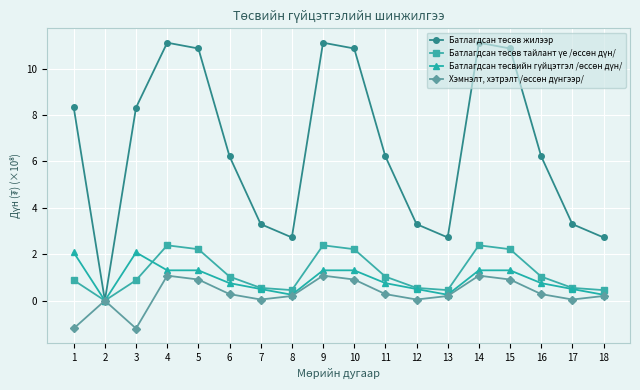

At how many categories does at least one series exceed 5?

11